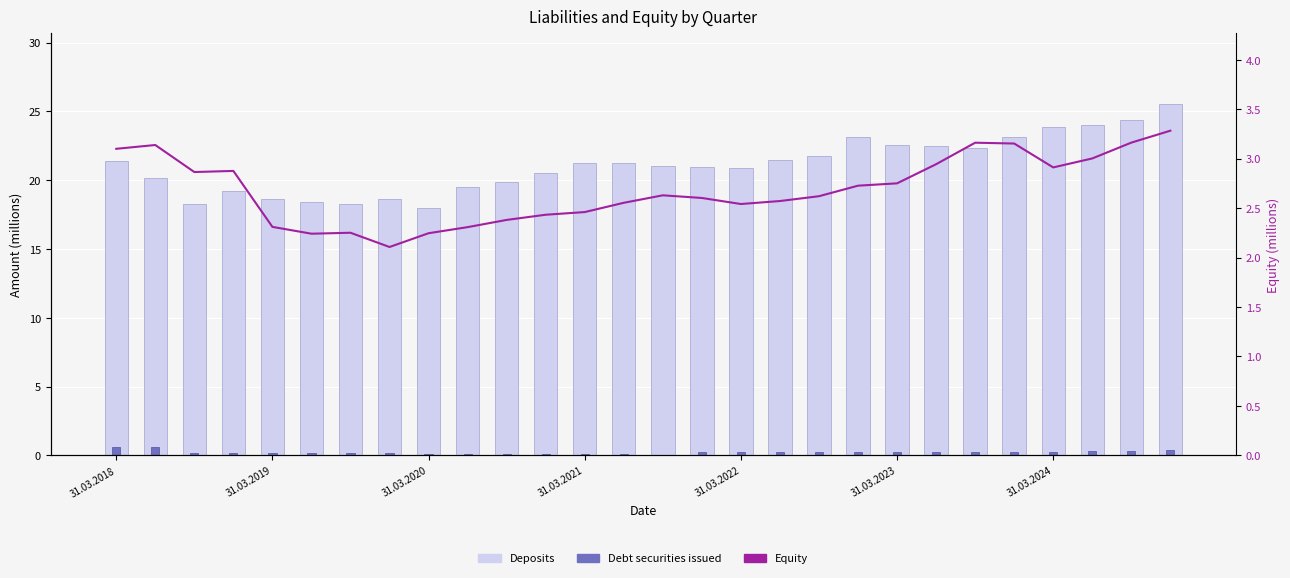

How many groups of bars are there?

28